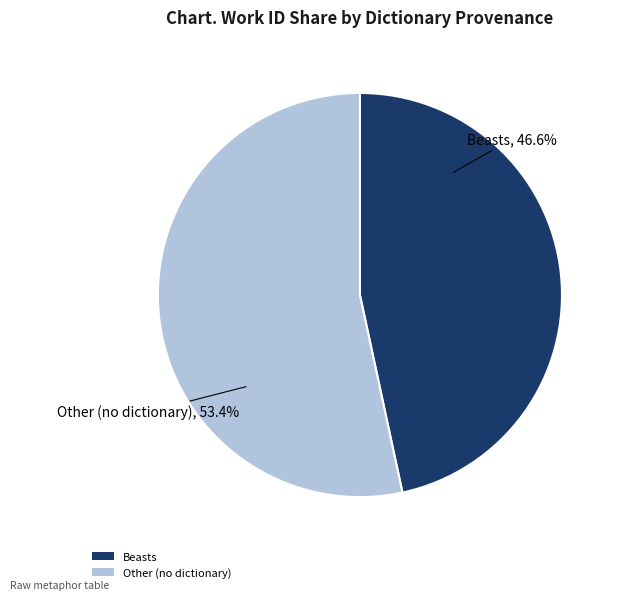

Which slice is the smallest?

Beasts